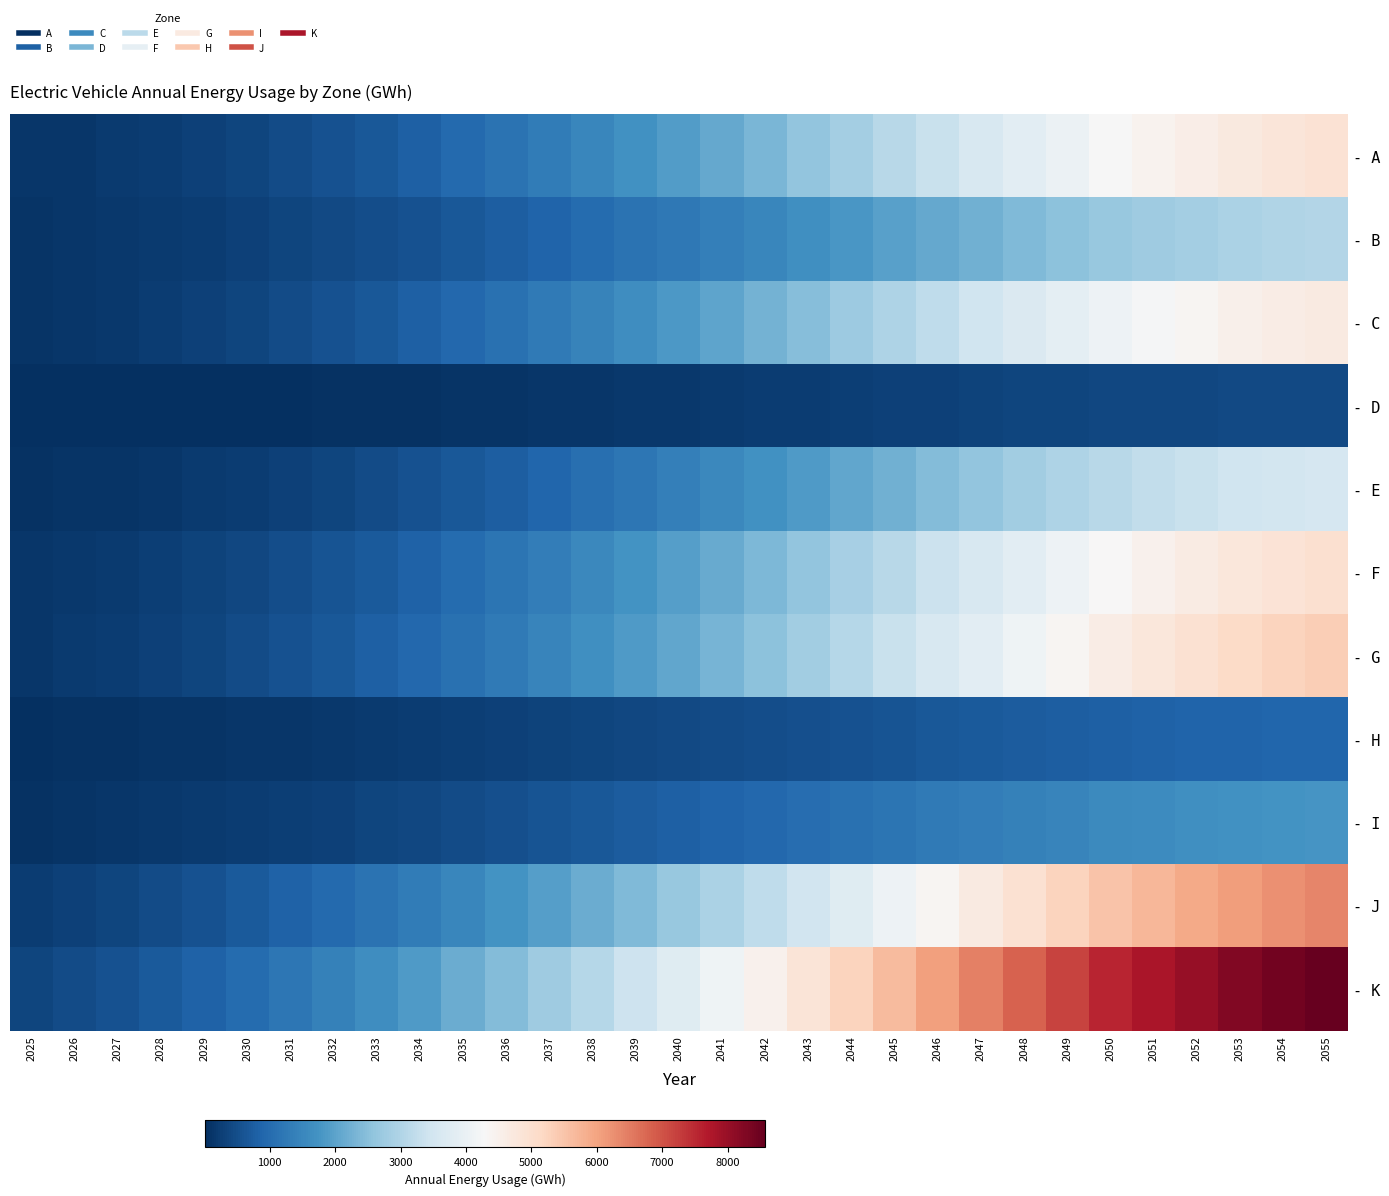

Rank the series at 2027 from highest to lowest value.

- K, - J, - G, - F, - A, - C, - B, - I, - E, - H, - D